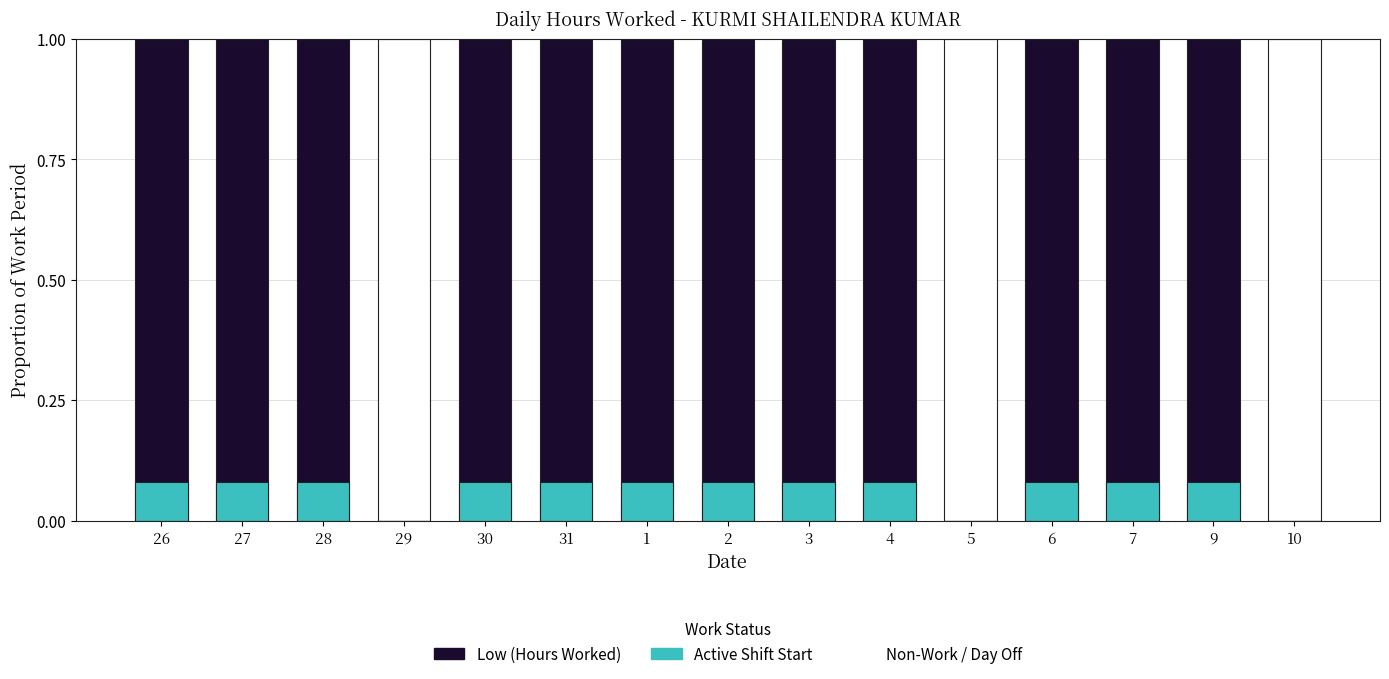

Reading left to right, transcribe all the data shown in this chart.

Non-Work: 0.0	0.0	0.0	1.0	0.0	0.0	0.0	0.0	0.0	0.0	1.0	0.0	0.0	0.0	1.0
Low (Hours Worked): 1.0	1.0	1.0	0.0	1.0	1.0	1.0	1.0	1.0	1.0	0.0	1.0	1.0	1.0	0.0
Active Shift Start: 0.1	0.1	0.1	0.0	0.1	0.1	0.1	0.1	0.1	0.1	0.0	0.1	0.1	0.1	0.0